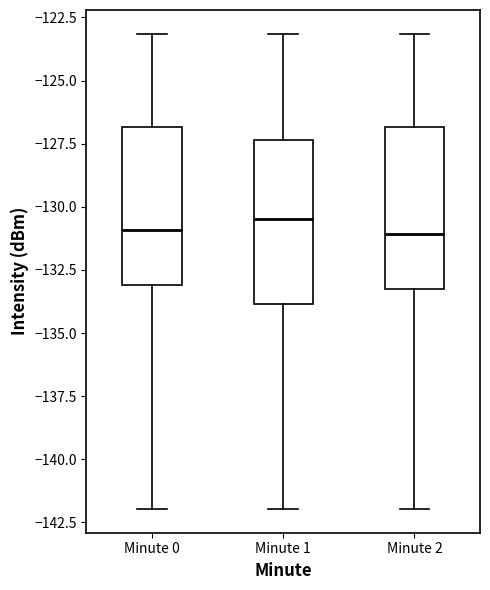

Reading left to right, transcribe this box plot: for each box, give where its median line is, the range the box spans, and where its two whiskers end, as read against the y-axis. The values are not printed on the chart, so give them approximately, as read against the axis.

Minute 0: median -131.0, box -133.0 to -127.0, whiskers -142.0 to -123.0
Minute 1: median -130.5, box -134.0 to -127.5, whiskers -142.0 to -123.0
Minute 2: median -131.0, box -133.0 to -127.0, whiskers -142.0 to -123.0